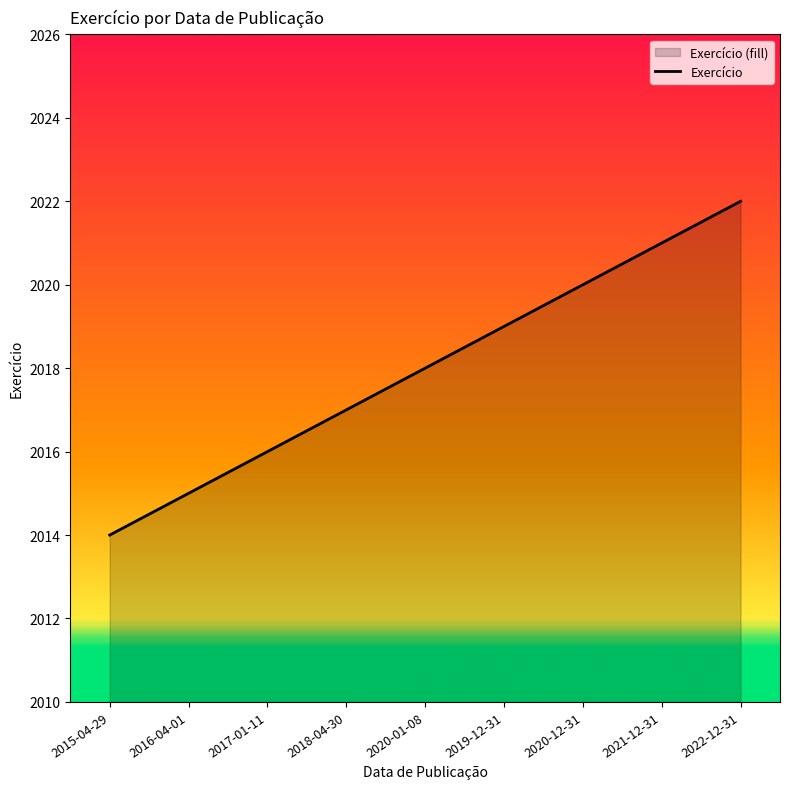

Reading left to right, list all the values displayed in this chart.

2014	2015	2016	2017	2018	2019	2020	2021	2022